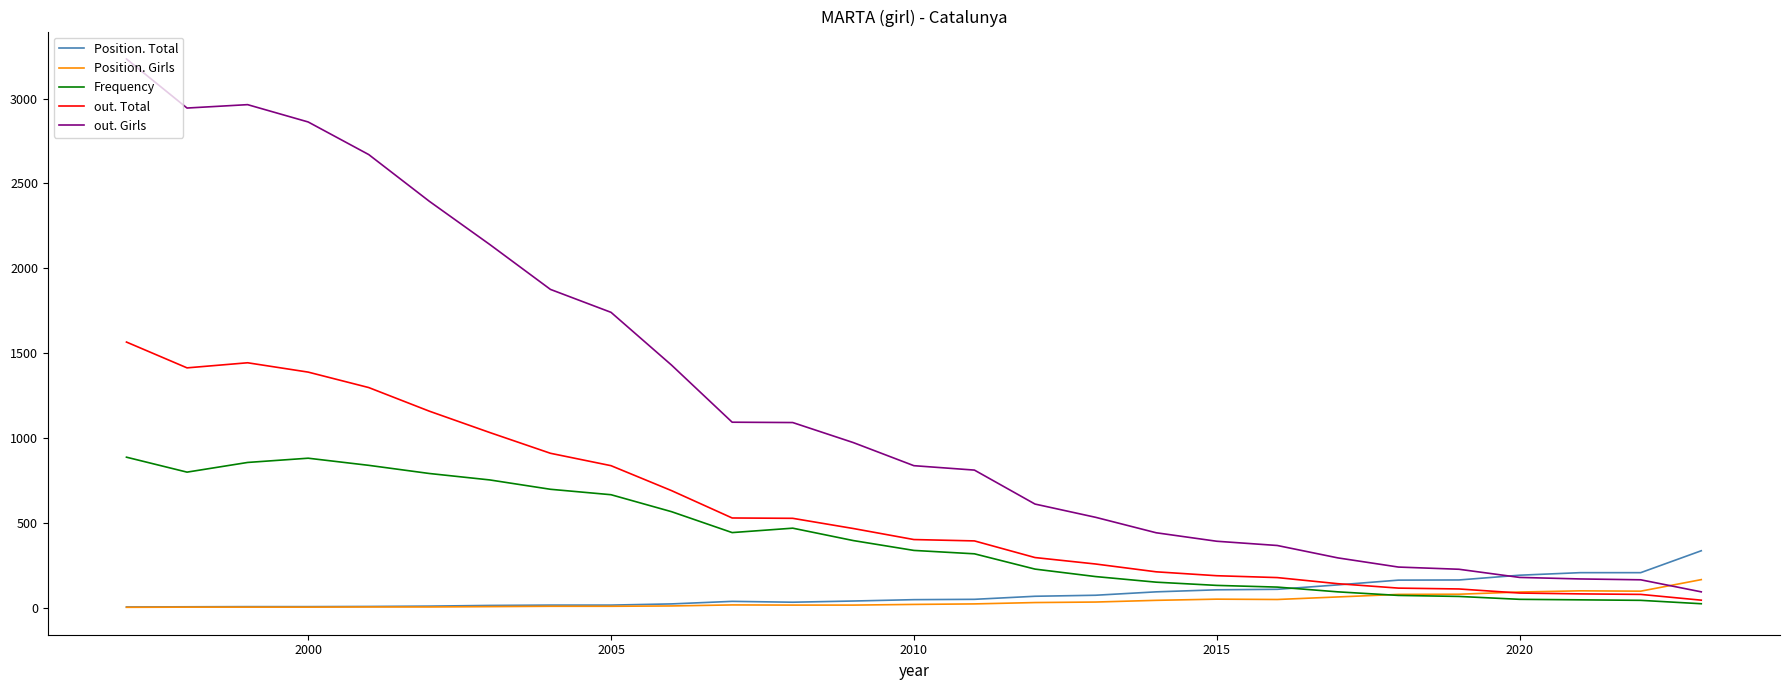

What are all the series names shown in the legend?

Position. Total, Position. Girls, Frequency, out. Total, out. Girls